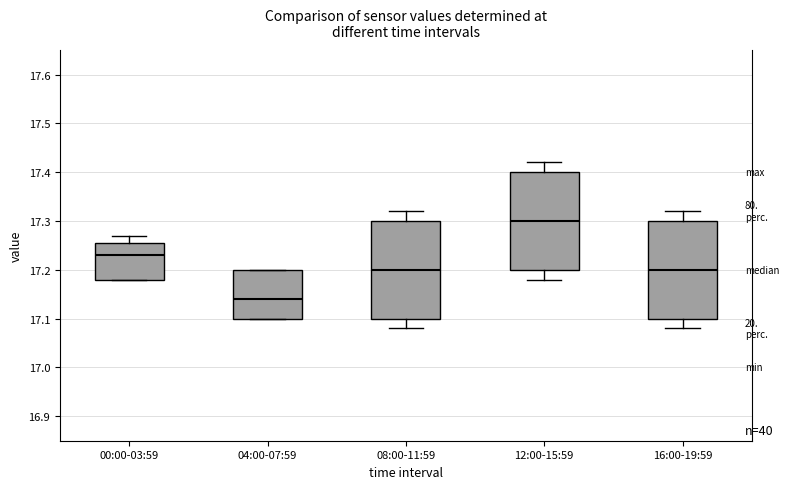

Reading left to right, read every box against the y-axis: the position of its median line, the range the box covers, and the ends of its whiskers. The values are not printed on the chart, so give them approximately, as read against the axis.

00:00-03:59: median 17.23, box 17.18 to 17.26, whiskers 17.18 to 17.27
04:00-07:59: median 17.14, box 17.10 to 17.20, whiskers 17.10 to 17.20
08:00-11:59: median 17.20, box 17.10 to 17.30, whiskers 17.08 to 17.32
12:00-15:59: median 17.30, box 17.20 to 17.40, whiskers 17.18 to 17.42
16:00-19:59: median 17.20, box 17.10 to 17.30, whiskers 17.08 to 17.32